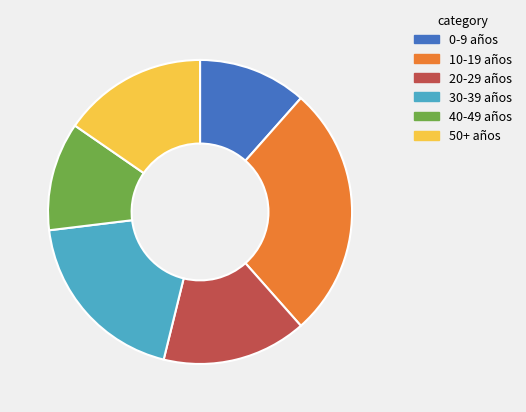

How many slices are in this pie chart?

6